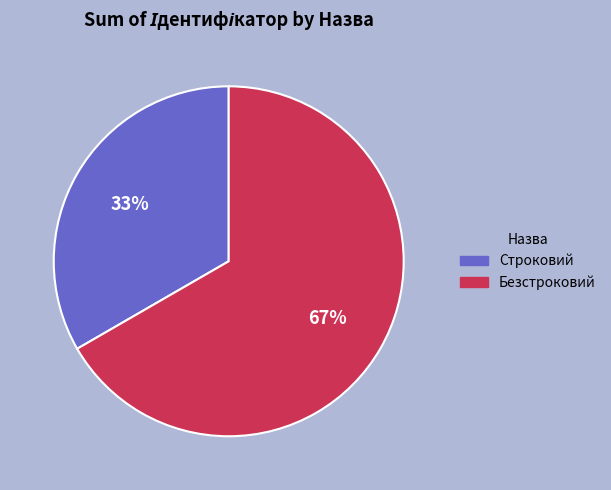

Is it true that Строковий is 33% of the pie?

True